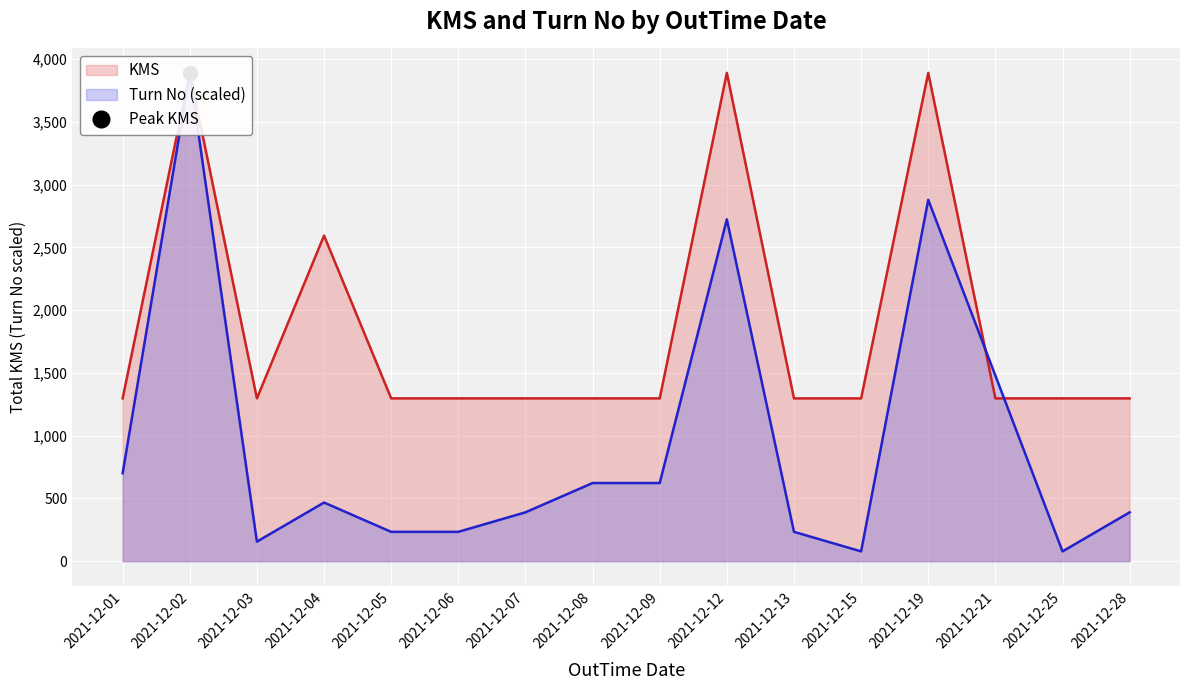

How many lines are shown in the chart?

2